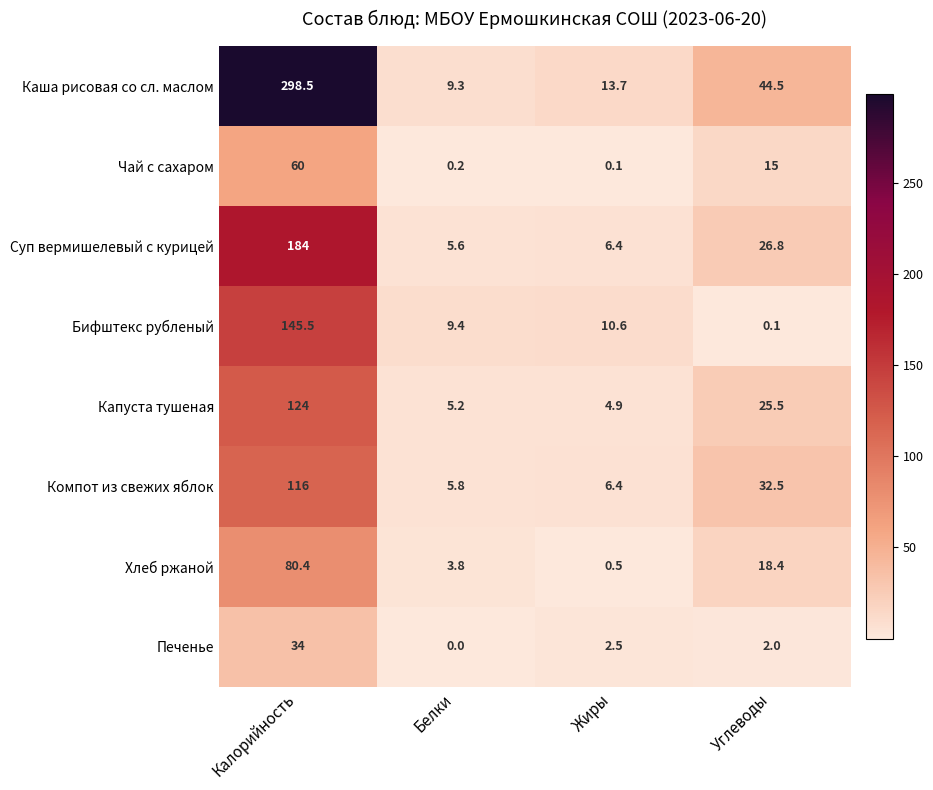

What is the sum of the Компот из свежих яблок values at Белки and Углеводы?

38.3